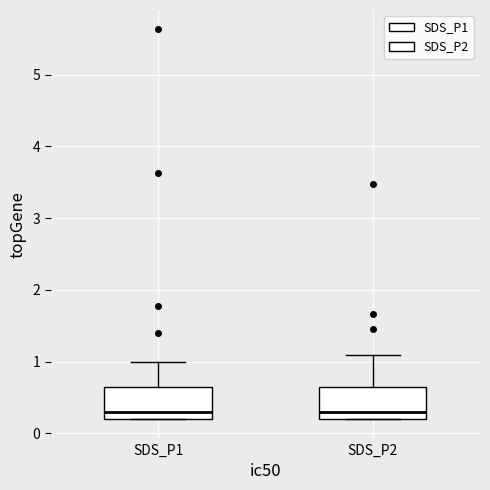

Reading left to right, read every box against the y-axis: the position of its median line, the range the box covers, and the ends of its whiskers. The values are not printed on the chart, so give them approximately, as read against the axis.

SDS_P1: median 0.3, box 0.2 to 0.7, whiskers 0.2 to 1.0
SDS_P2: median 0.3, box 0.2 to 0.7, whiskers 0.2 to 1.1